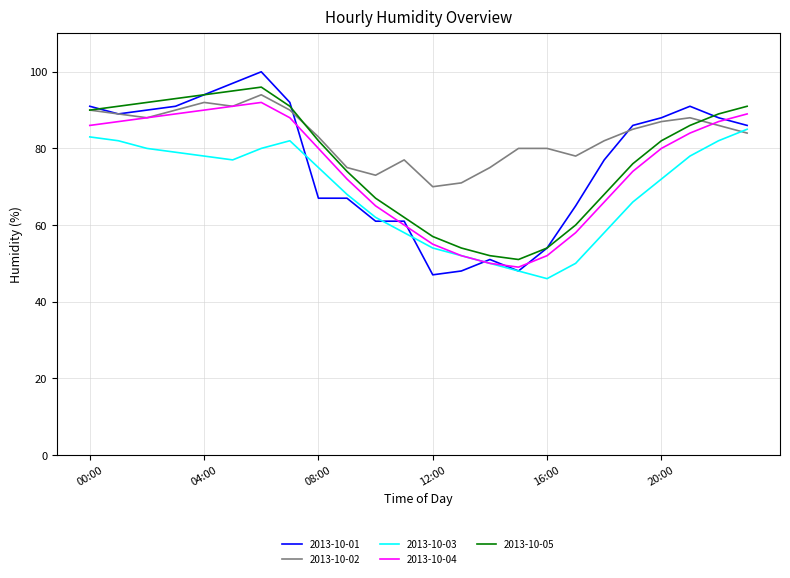

Reading left to right, extract all data points from this chart.

2013-10-01: 91	89	90	91	94	97	100	92	67	67	61	61	47	48	51	48	54	65	77	86	88	91	88	86
2013-10-02: 90	89	88	90	92	91	94	90	83	75	73	77	70	71	75	80	80	78	82	85	87	88	86	84
2013-10-03: 83	82	80	79	78	77	80	82	75	68	62	58	54	52	50	48	46	50	58	66	72	78	82	85
2013-10-04: 86	87	88	89	90	91	92	88	80	72	65	60	55	52	50	49	52	58	66	74	80	84	87	89
2013-10-05: 90	91	92	93	94	95	96	91	82	74	67	62	57	54	52	51	54	60	68	76	82	86	89	91